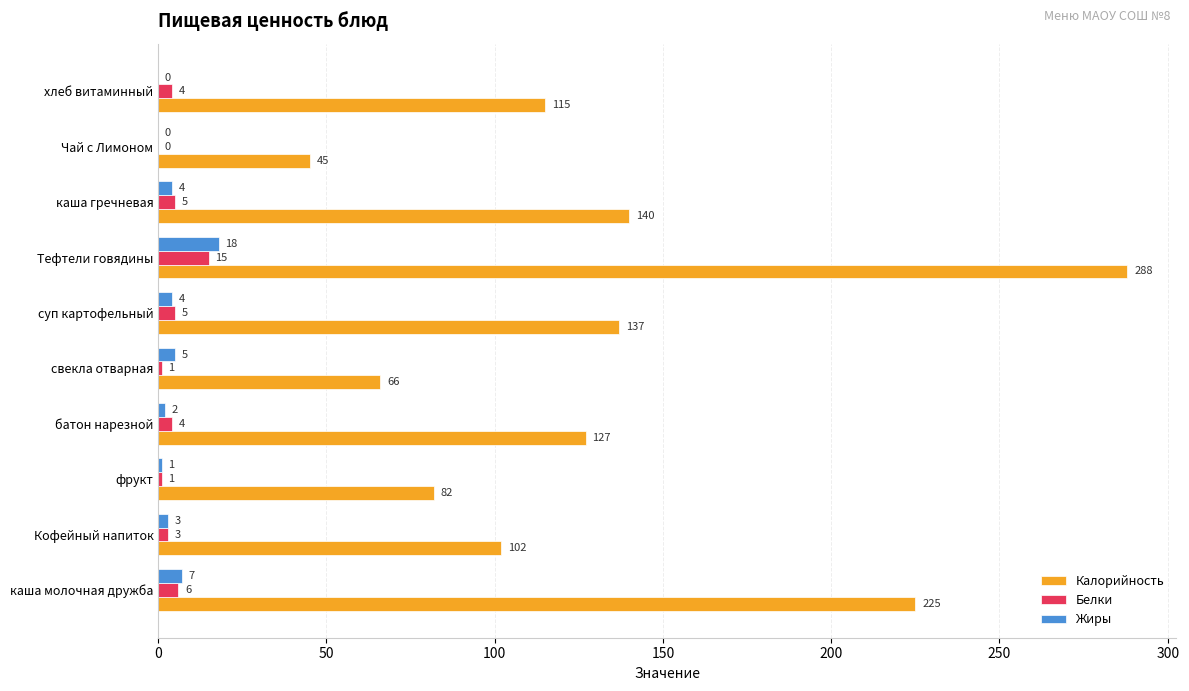

Which series has the widest spread of values?

Калорийность